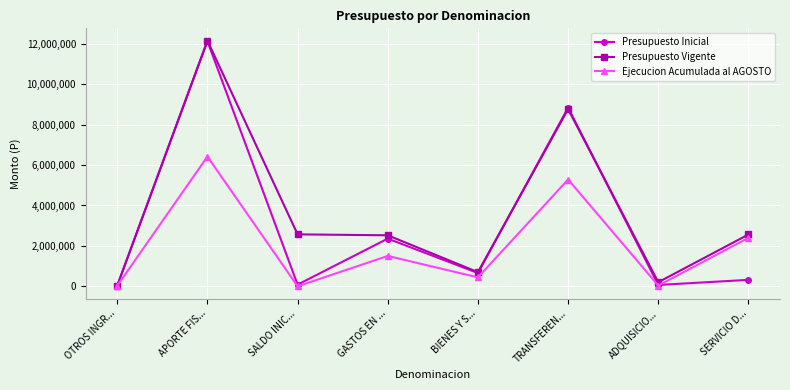

What is the label of the 2nd point from the left?

APORTE FIS...